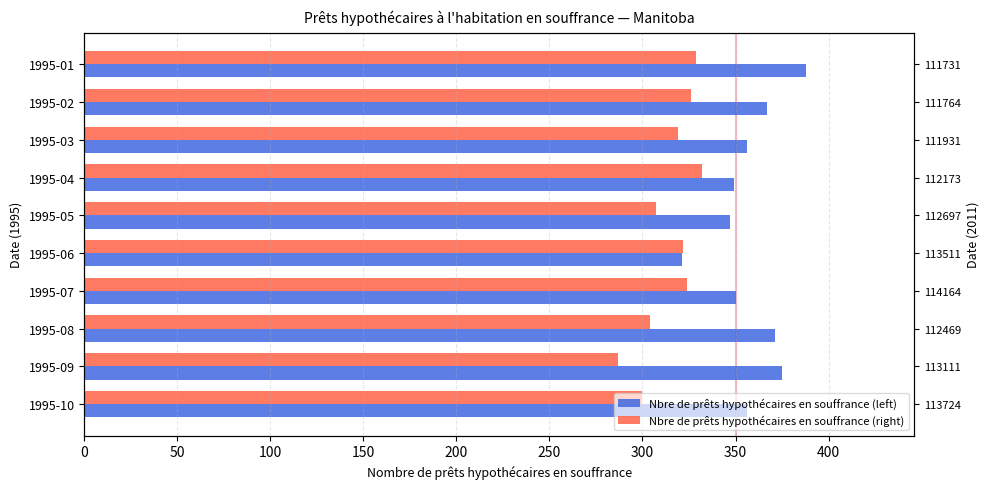

Between 1995-03 and 1995-02, which is larger?

1995-02